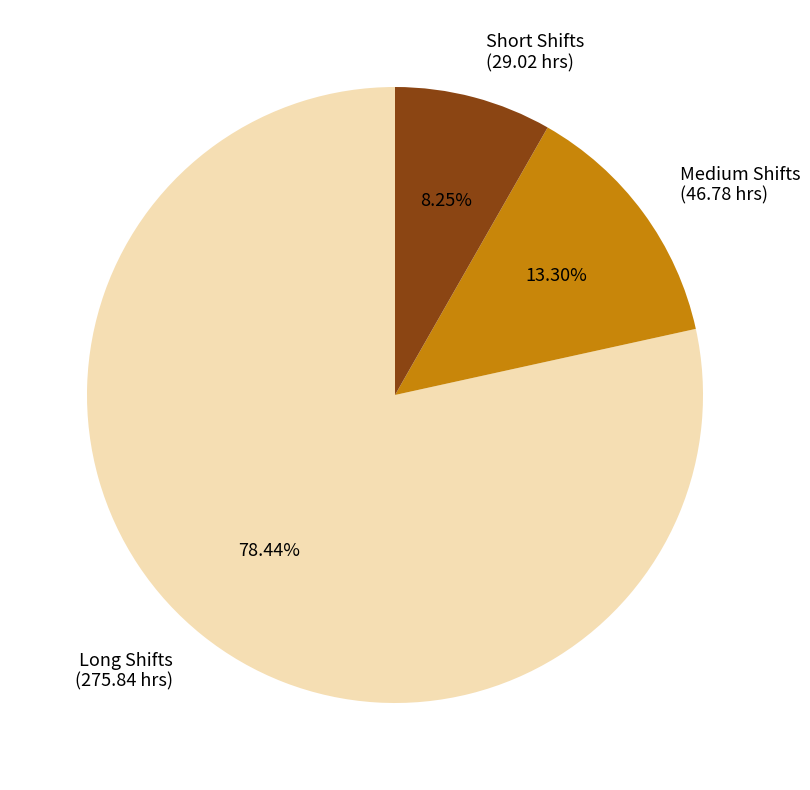

Between Long Shifts (275.84 hrs) and Short Shifts (29.02 hrs), which is larger?

Long Shifts (275.84 hrs)